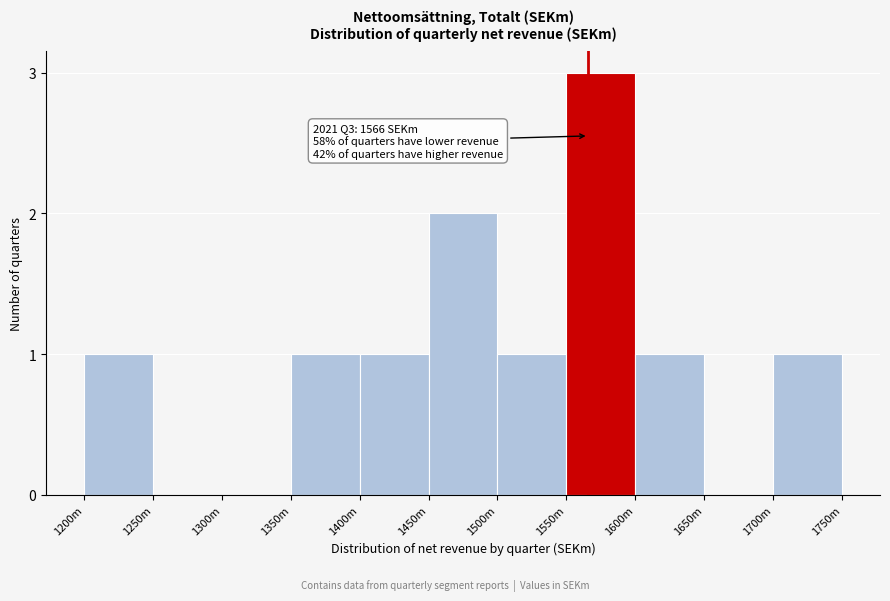

Reading left to right, what are all the values shown in this chart?

1200m=1	1250m=0	1300m=0	1350m=1	1400m=1	1450m=2	1500m=1	1550m=3	1600m=1	1650m=0	1700m=1